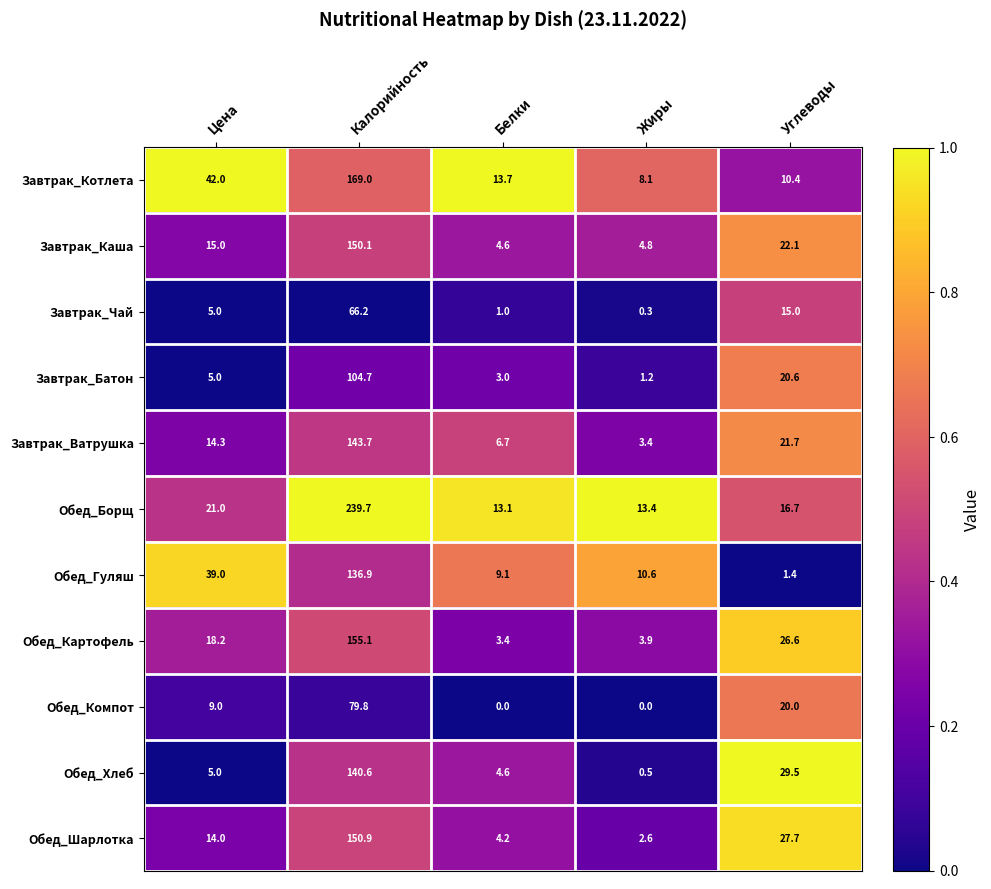

True or false: Завтрак_Чай has a value of 66.2 at Калорийность.

True